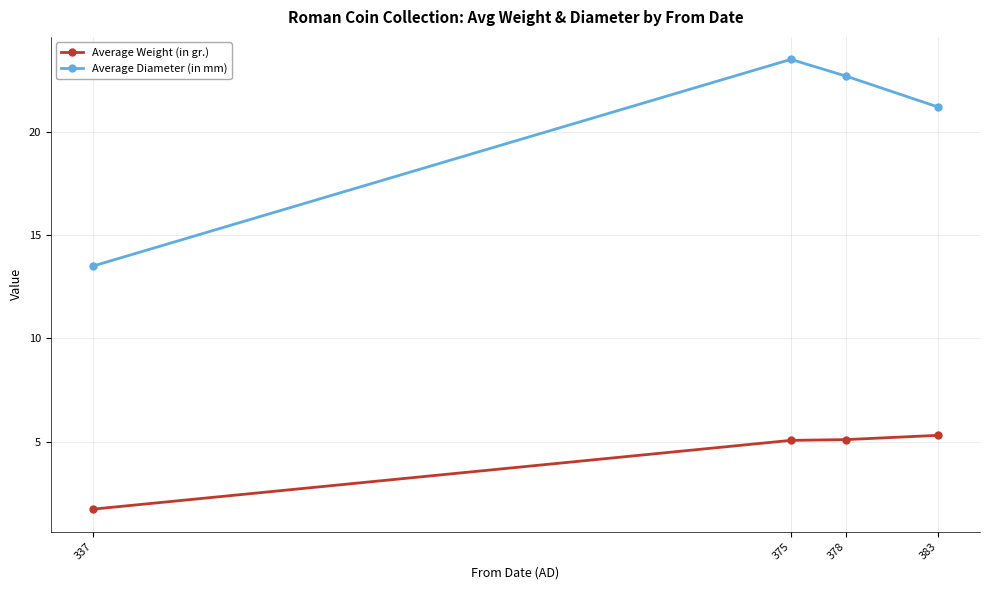

Where is Average Weight (in gr.) nearest to the value 3?

337